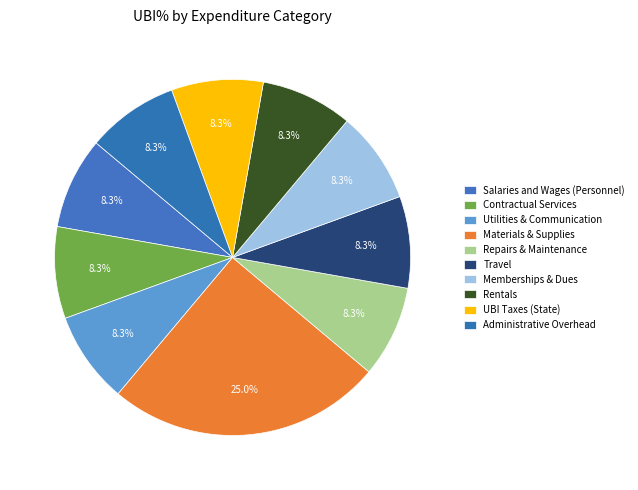

To the nearest percent, what portion does Materials & Supplies represent?

25%